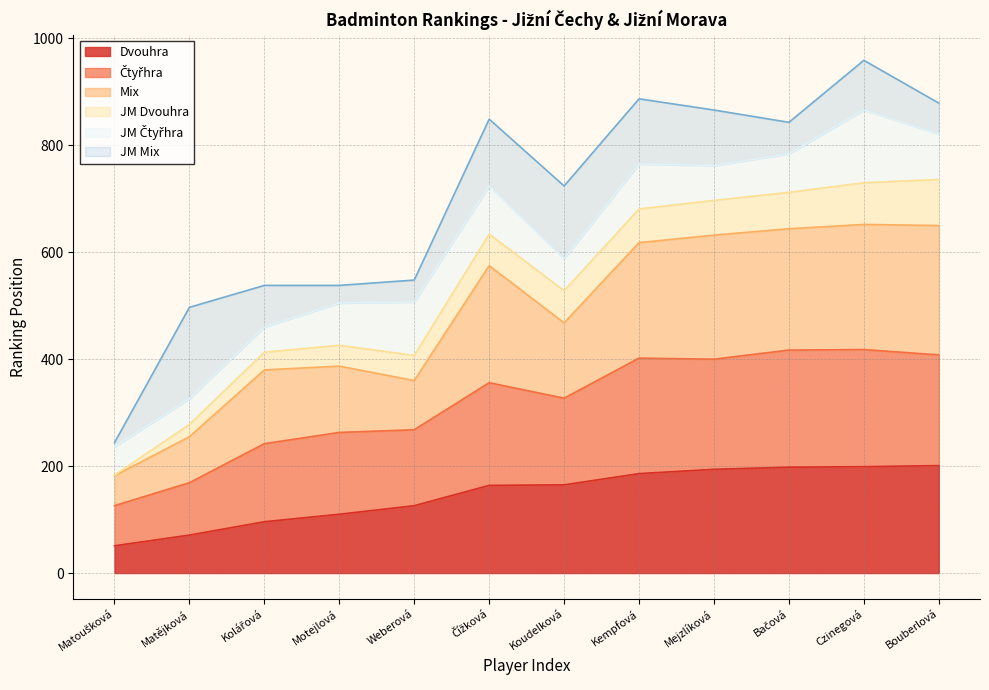

At which category is the sum across all series the highest?

Czinegová